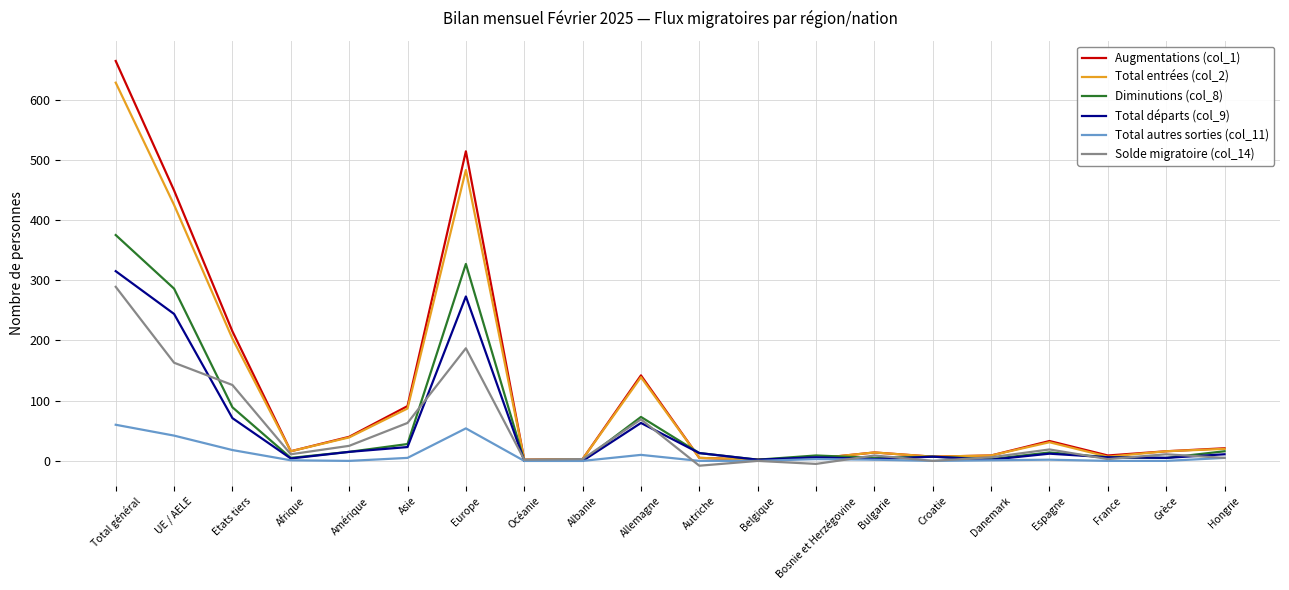

The Total autres sorties (col_11) series shows 0 at Belgique. True or false?

True